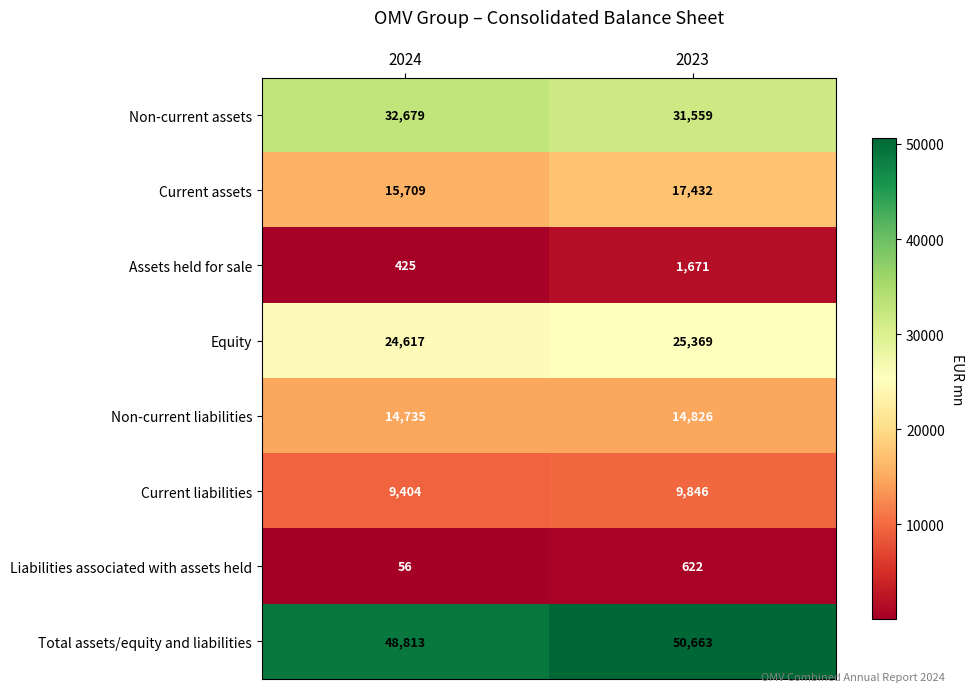

At which label is Total assets/equity and liabilities closest to 49738?

2024